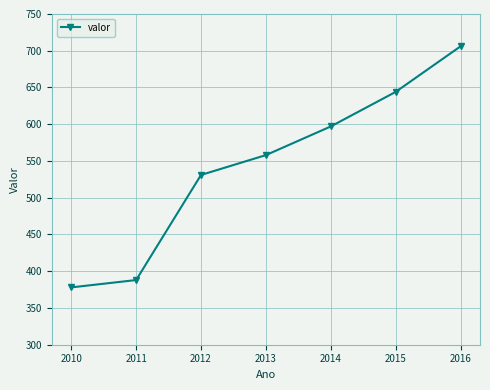

True or false: the data has more than 1 interior local peaks.

False